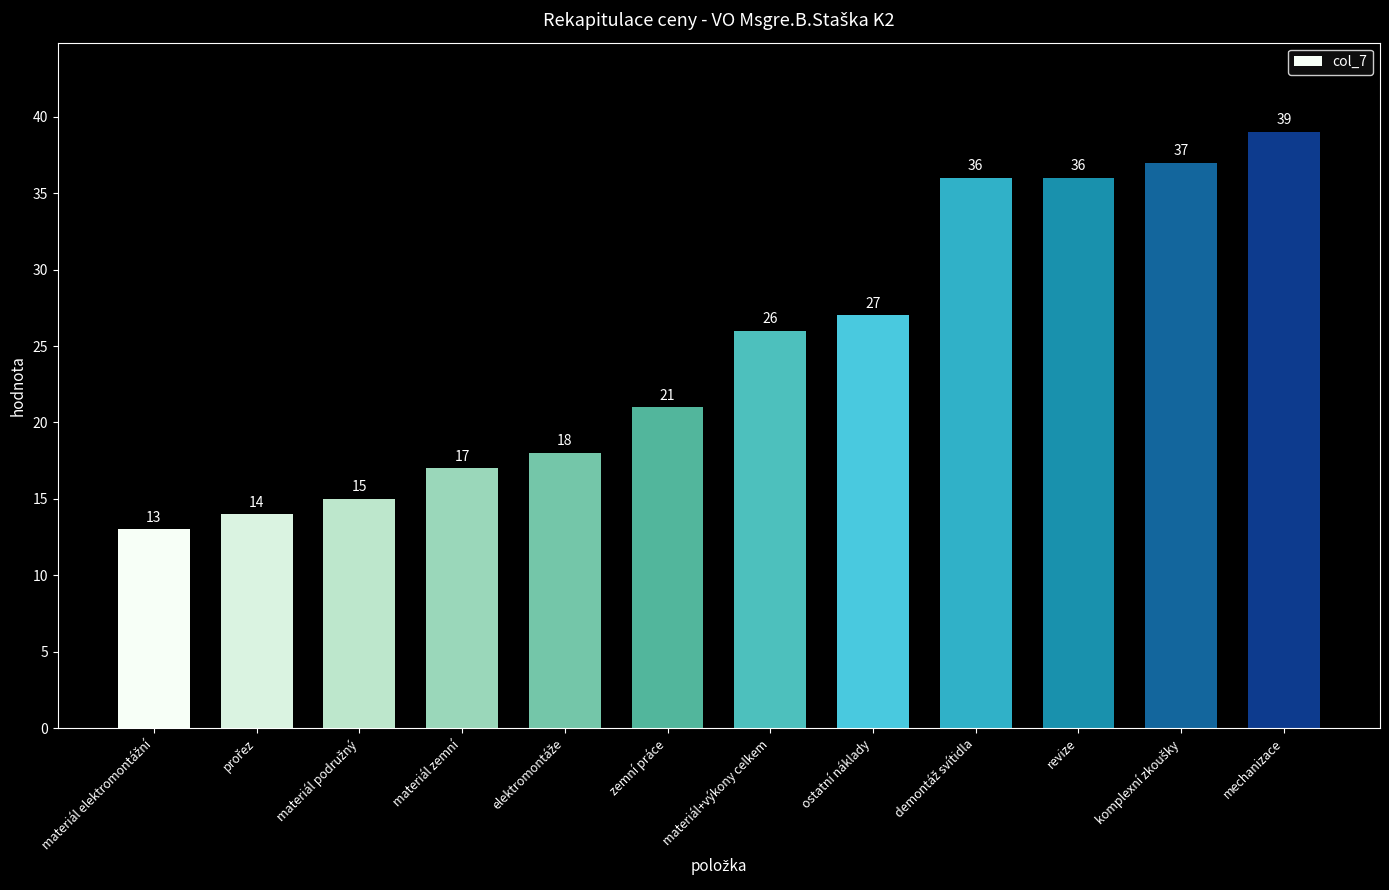

Count the number of categories in the chart.

12